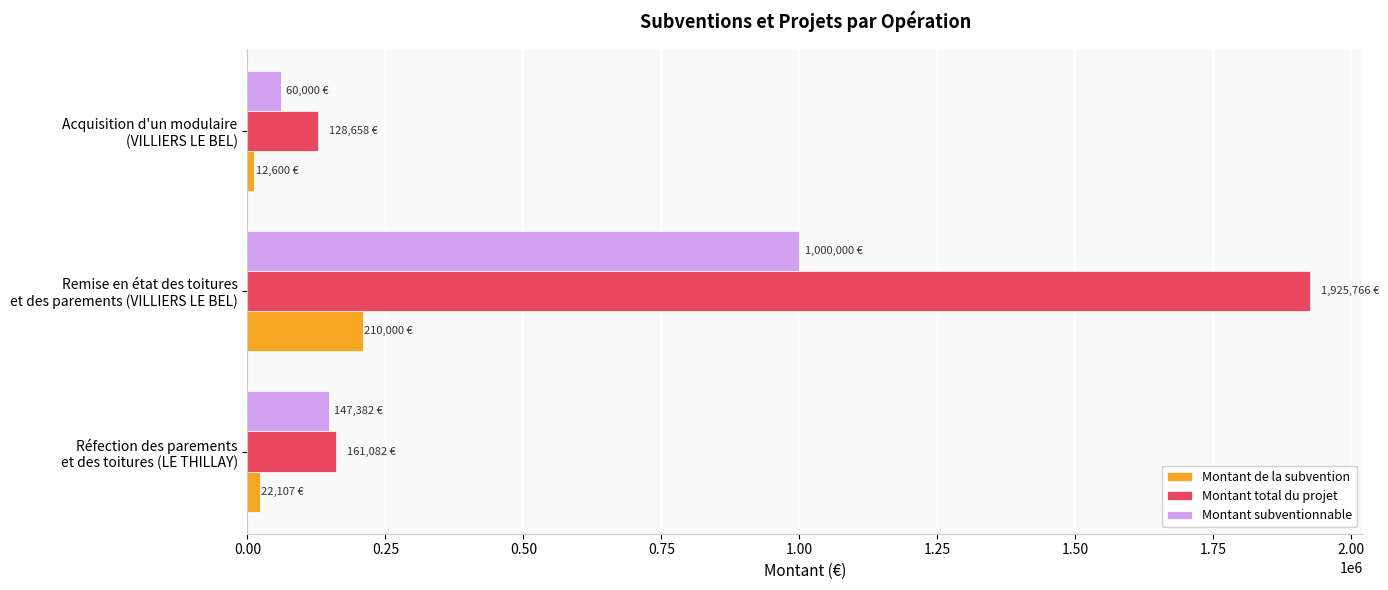

Rank the series by their maximum value, from highest to lowest.

Montant total du projet, Montant subventionnable, Montant de la subvention